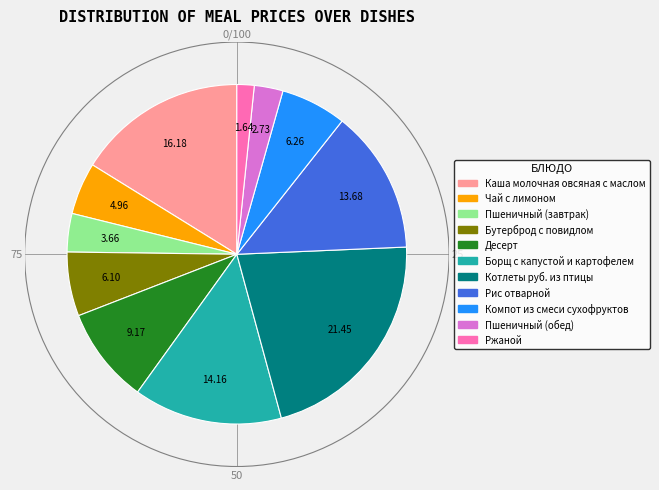

Which has a higher value, Рис отварной or Бутерброд с повидлом?

Рис отварной